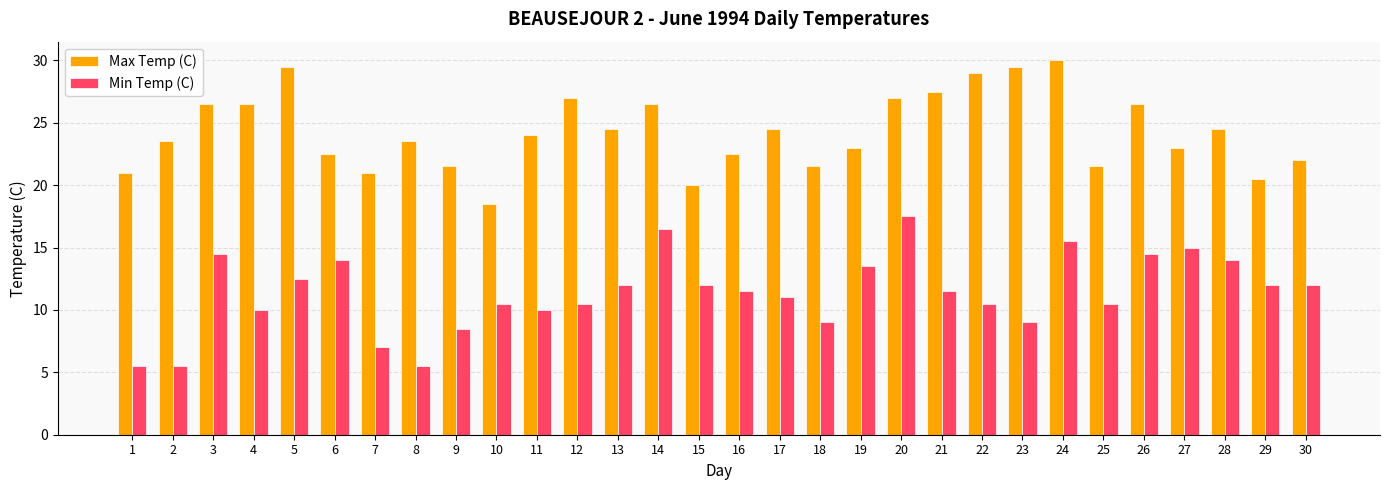

What is the spread (max minus min) of values at 20?

9.5